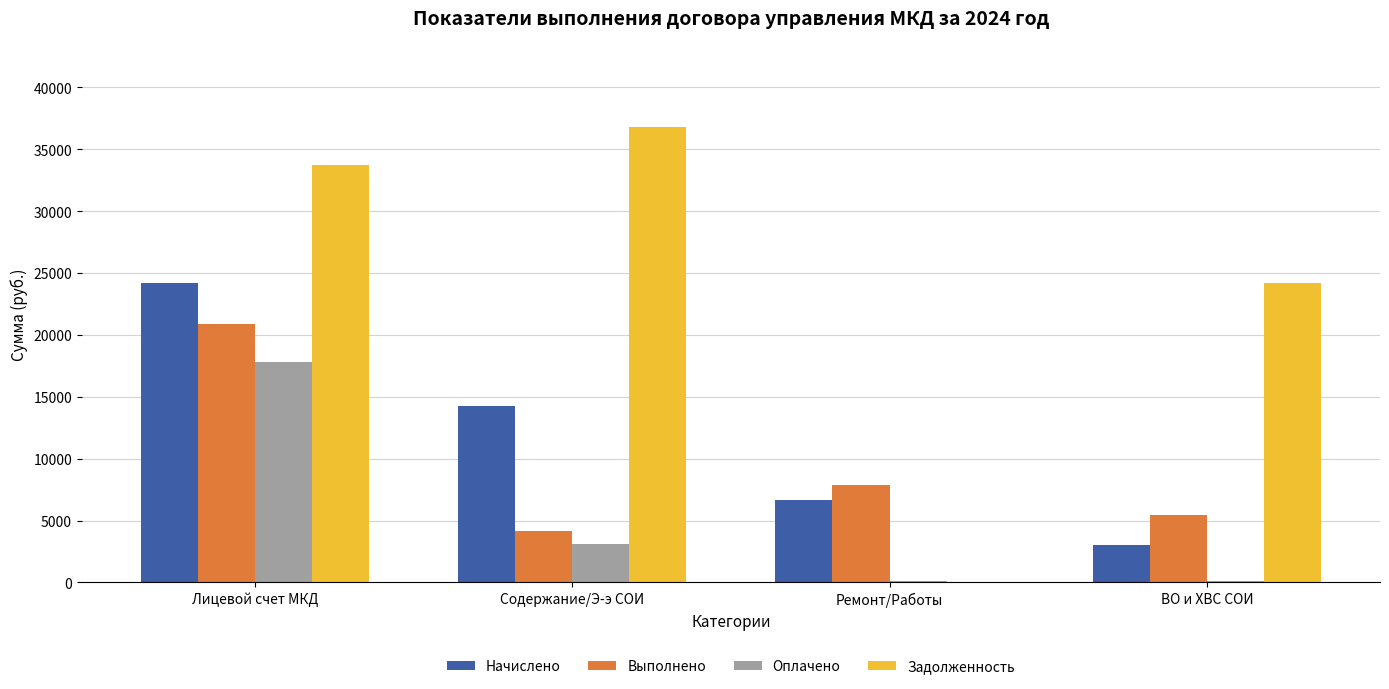

Where is Оплачено nearest to the value 8975?

Содержание/Э-э СОИ